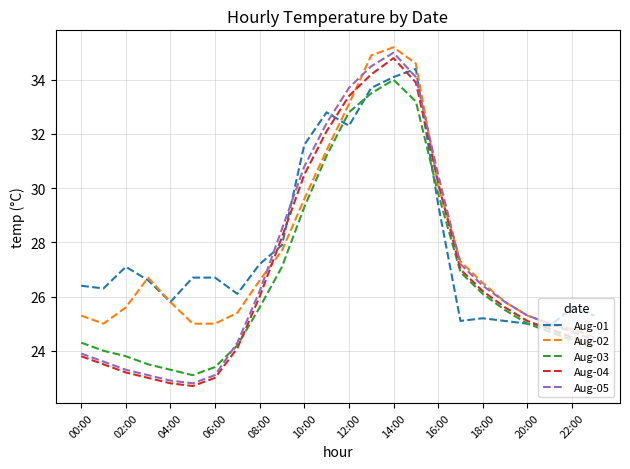

What is the lowest value of the Aug-05 series?

22.8